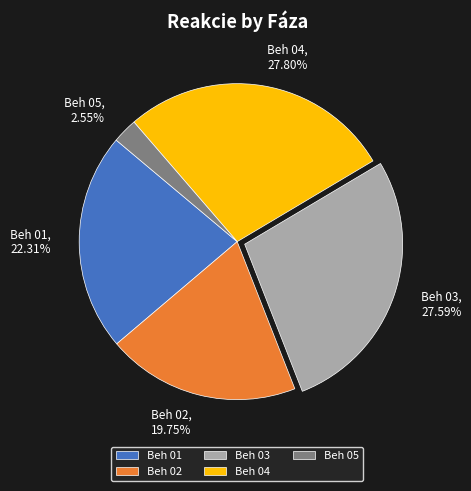

Does Beh 05 account for over 50% of the chart?

No